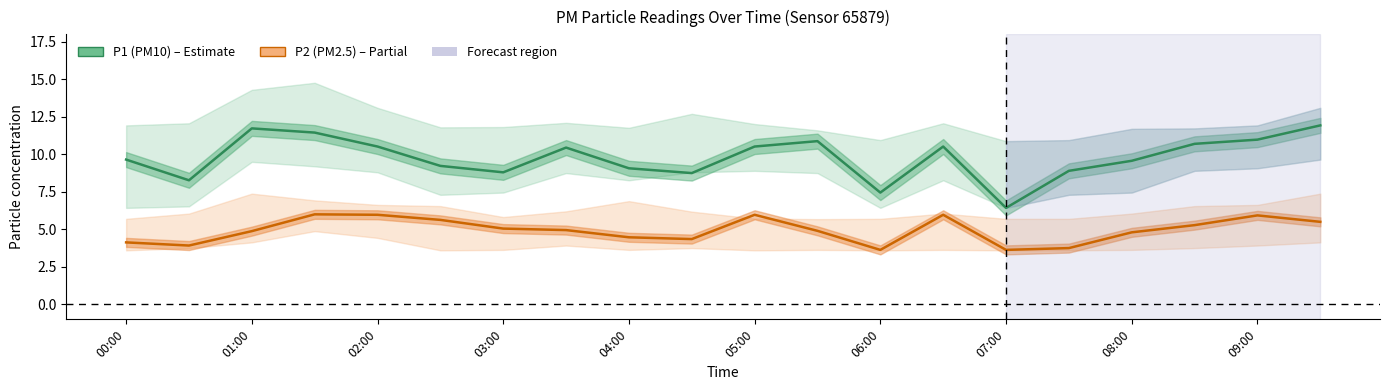

Which series has the largest total across all categories?

P1 (PM10)